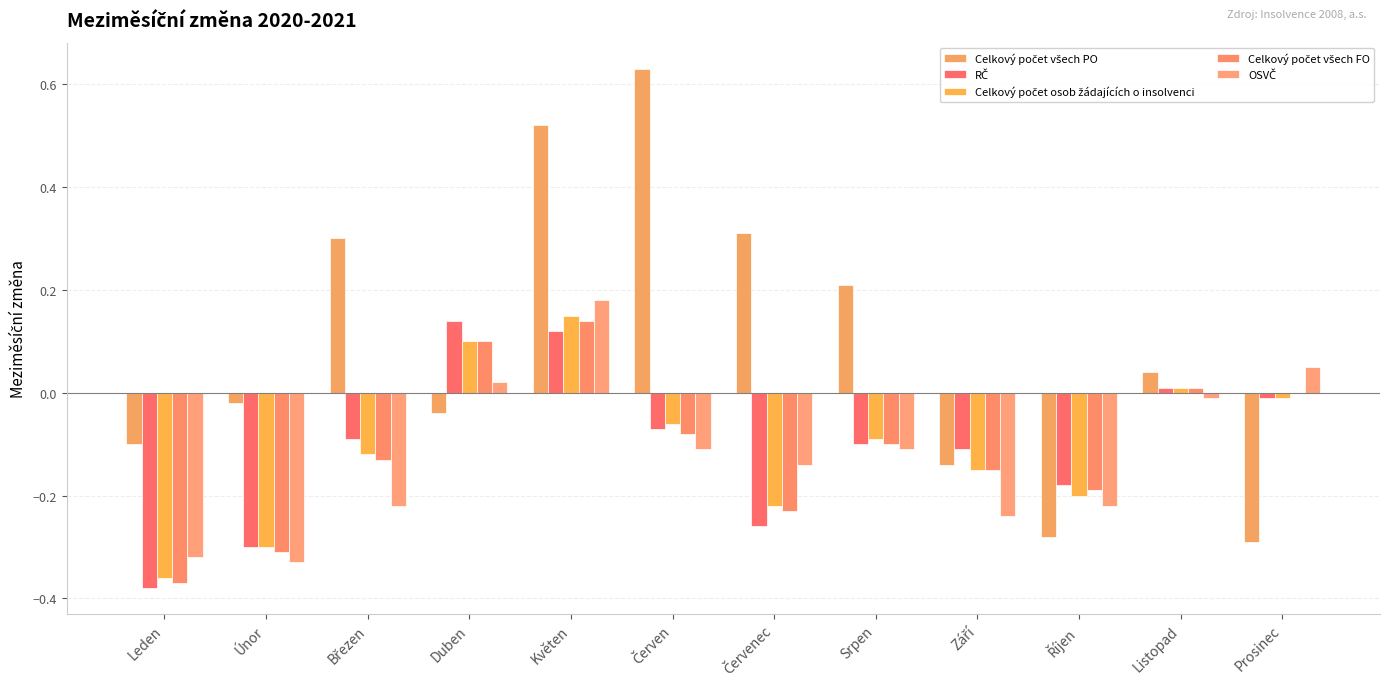

At which category is the sum across all series the highest?

Květen